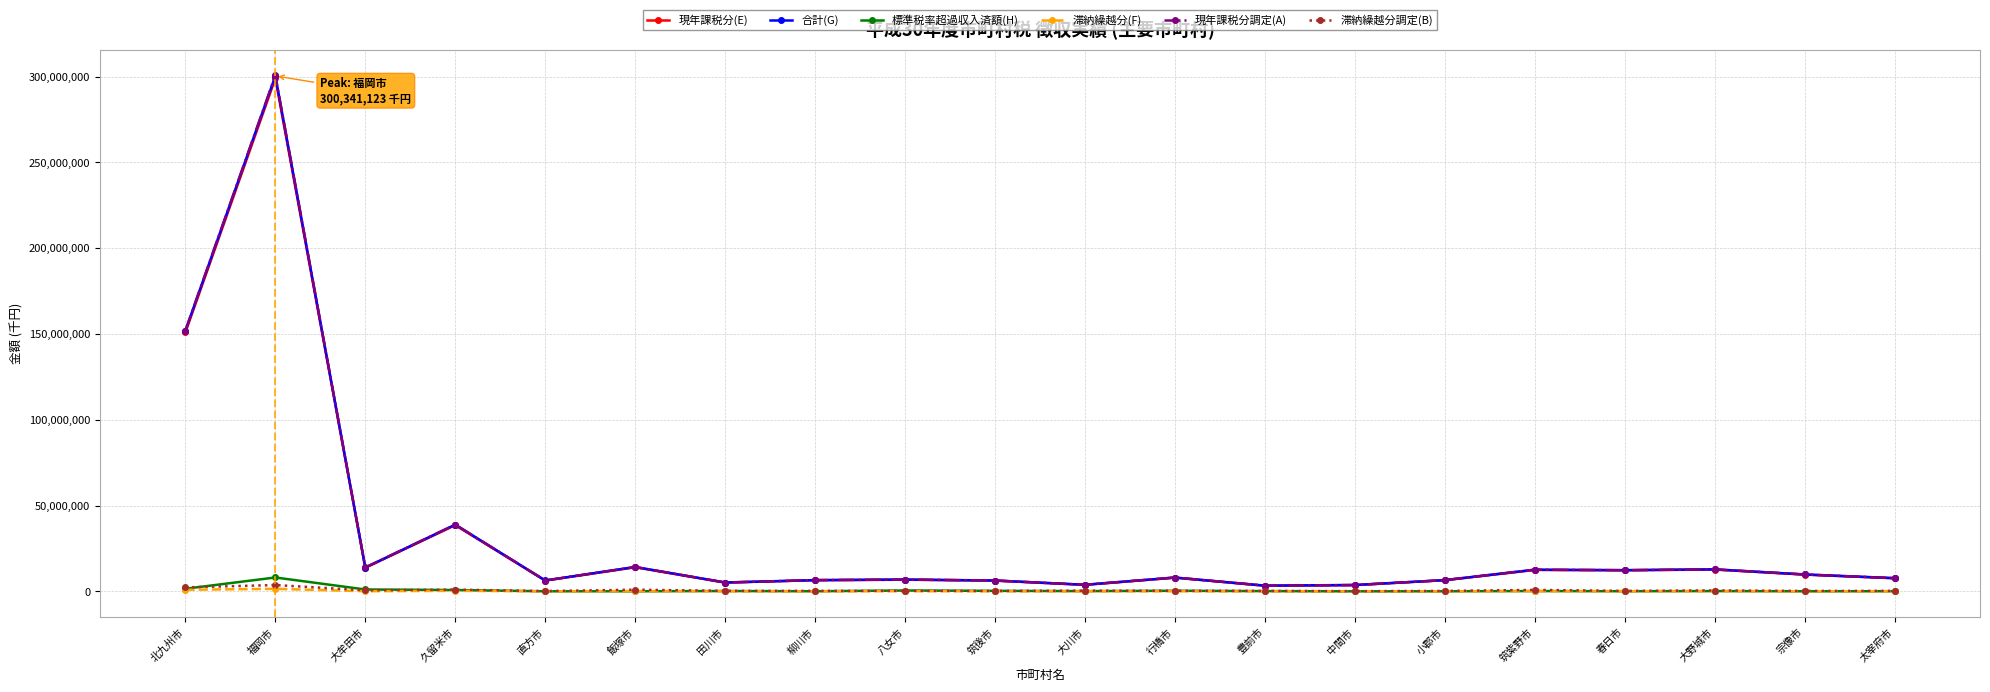

True or false: 標準税率超過収入済額(H) has more than 0 interior local peaks.

True